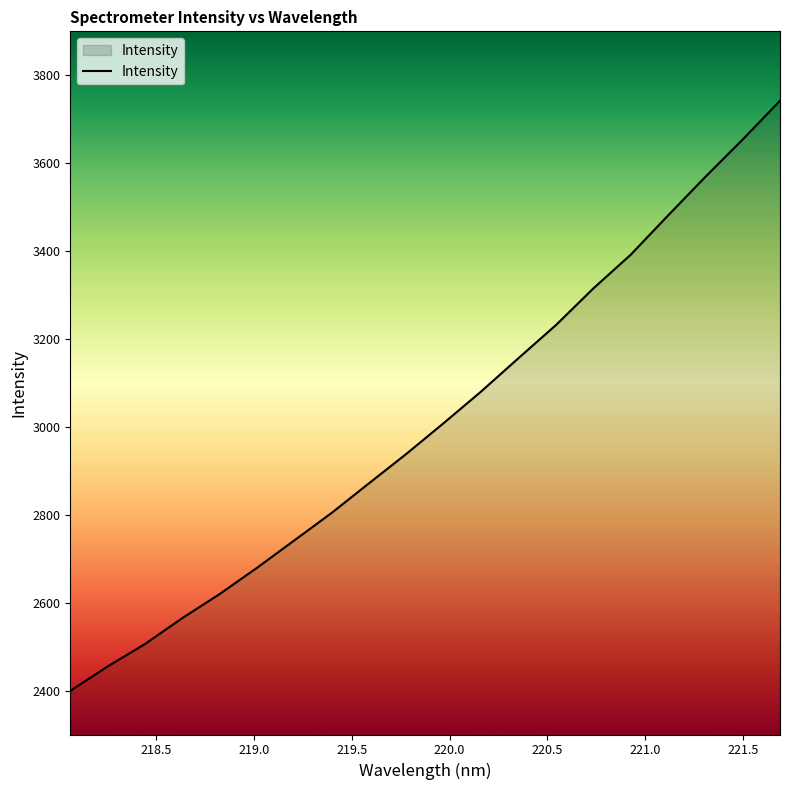

What is the greatest value displayed?

3742.1